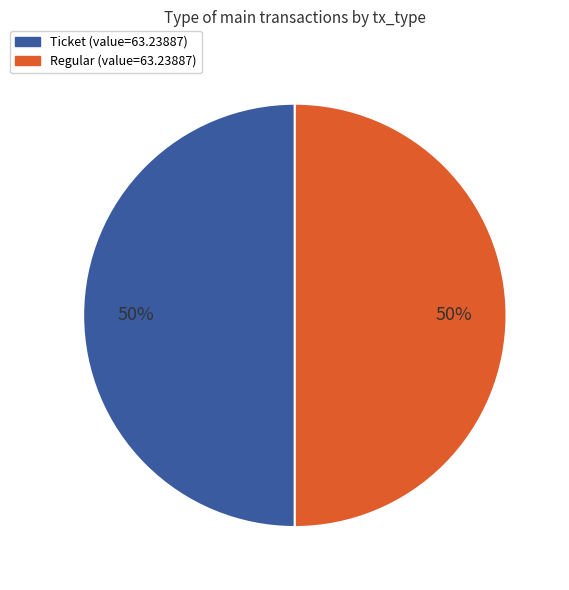

To the nearest percent, what is the average slice percentage?

50%